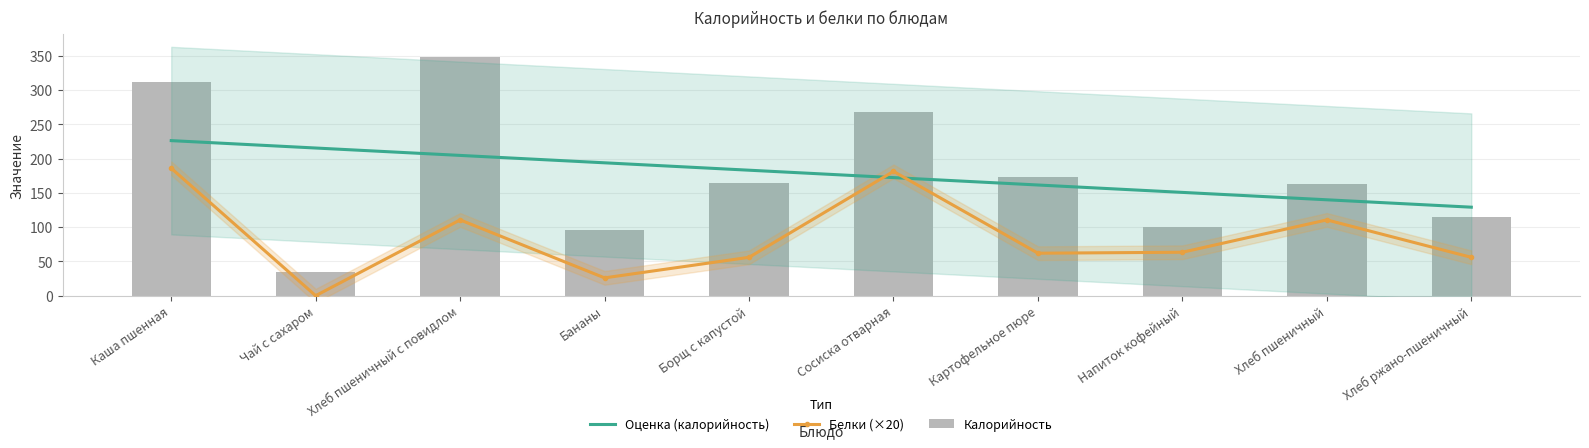

Reading right to left, list all the values displayed in this chart.

Калорийность: 115.0	163.7	100.6	172.8	268.4	165.0	96.0	349.0	35.0	312.0
Белки: 56.0	110.6	63.4	62.0	181.4	56.0	26.0	110.6	0.0	186.0